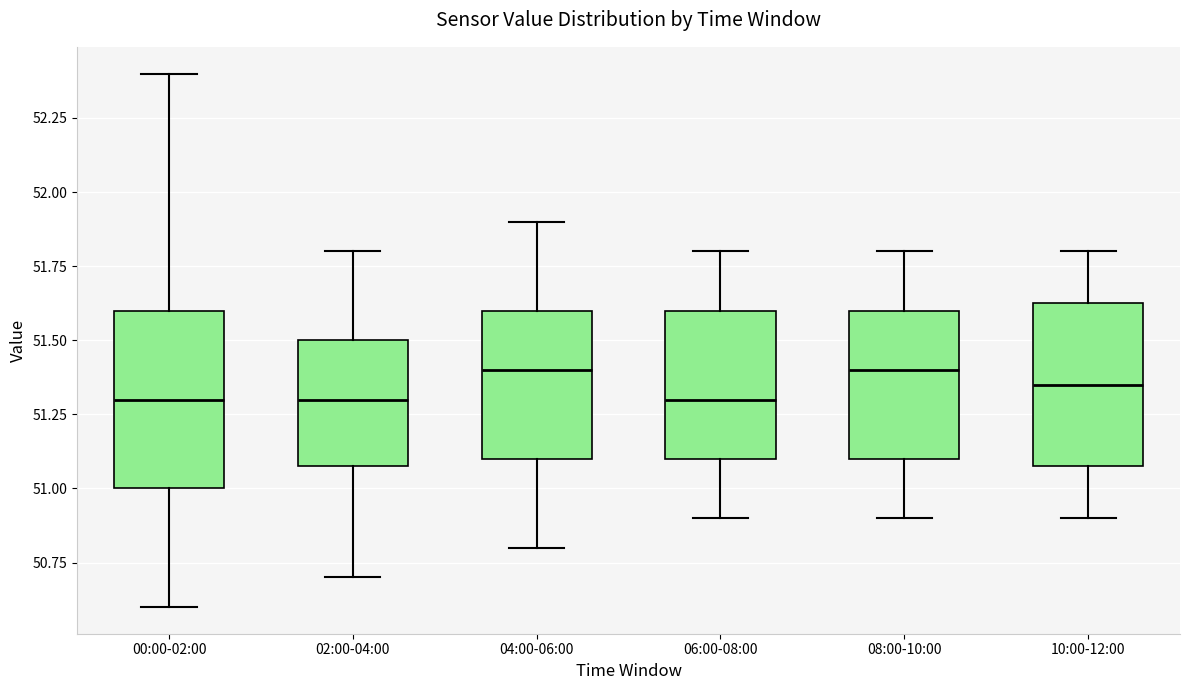

Reading left to right, read every box against the y-axis: the position of its median line, the range the box covers, and the ends of its whiskers. The values are not printed on the chart, so give them approximately, as read against the axis.

00:00-02:00: median 51.30, box 51.00 to 51.60, whiskers 50.60 to 52.40
02:00-04:00: median 51.30, box 51.10 to 51.50, whiskers 50.70 to 51.80
04:00-06:00: median 51.40, box 51.10 to 51.60, whiskers 50.80 to 51.90
06:00-08:00: median 51.30, box 51.10 to 51.60, whiskers 50.90 to 51.80
08:00-10:00: median 51.40, box 51.10 to 51.60, whiskers 50.90 to 51.80
10:00-12:00: median 51.35, box 51.10 to 51.65, whiskers 50.90 to 51.80